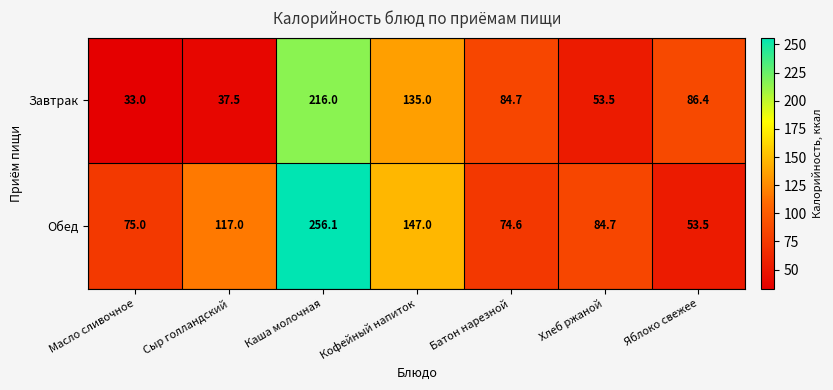

List the series in order of their peak value, lowest first.

Завтрак, Обед